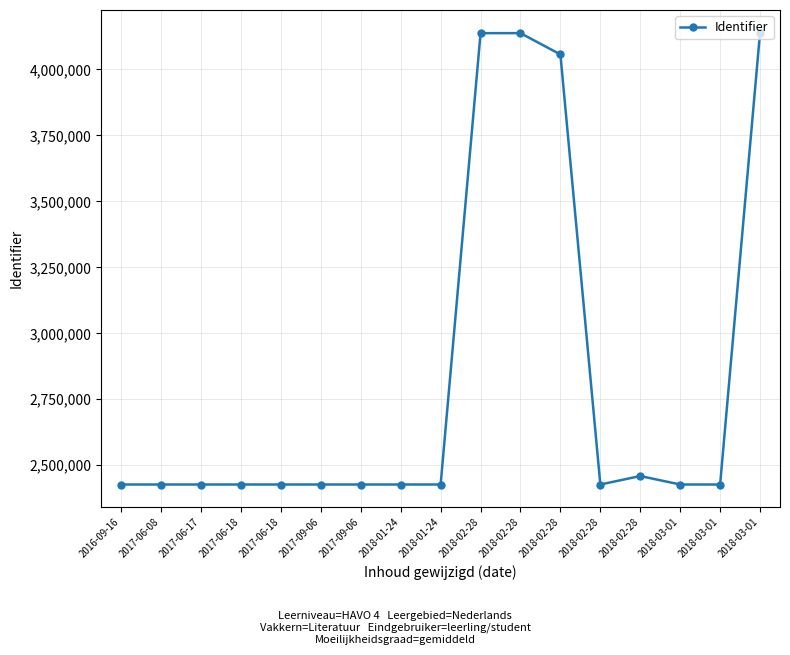

What is the average value?

2826719